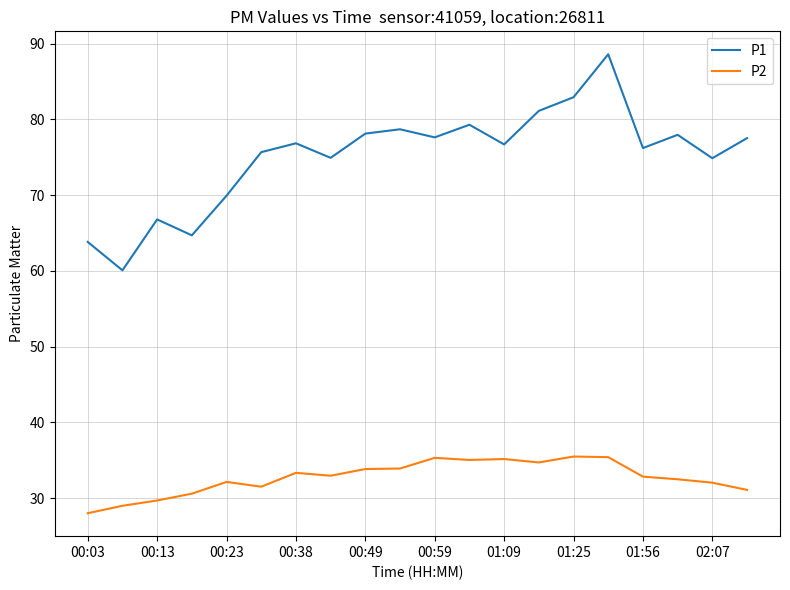

Which series has the largest total across all categories?

P1